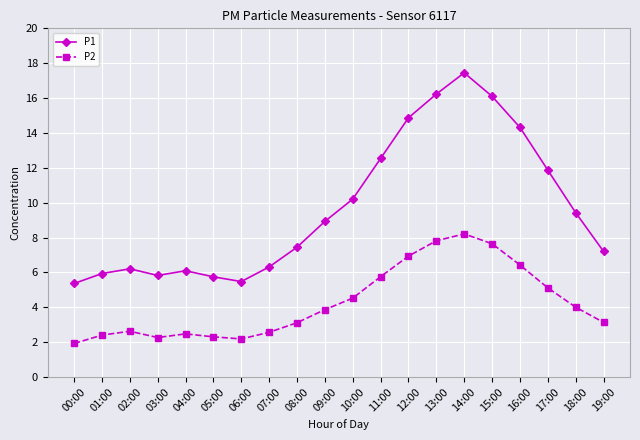

What is the sum of the P2 values at 08:00 and 02:00?

5.8